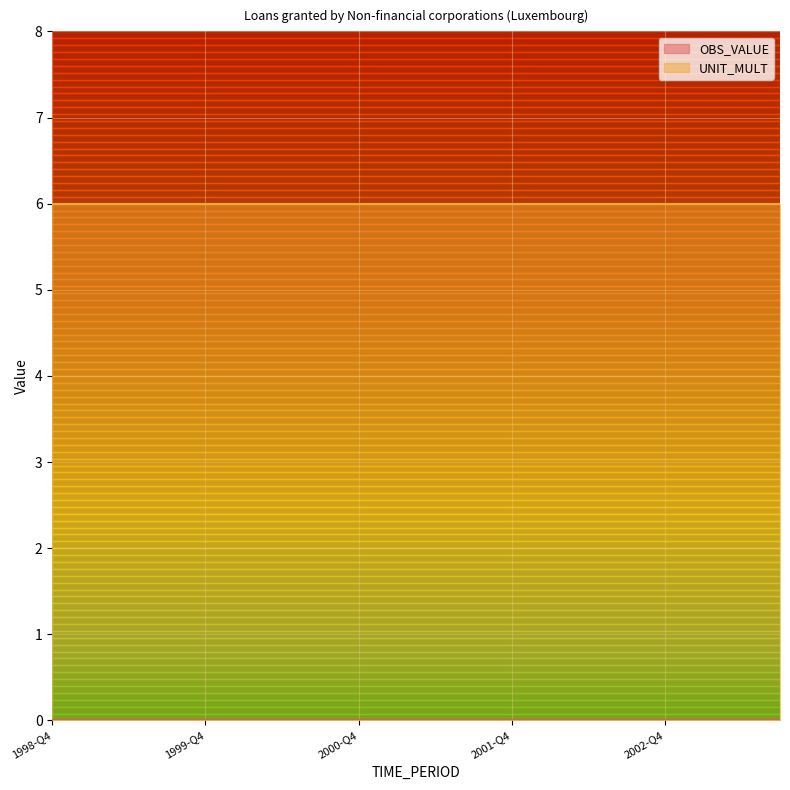

At which label is UNIT_MULT closest to 6?

1998-Q4